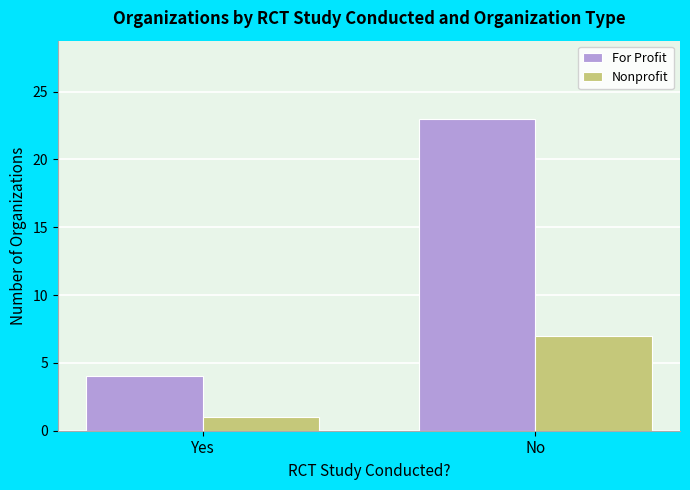

What is the label of the 2nd bar from the left?

No